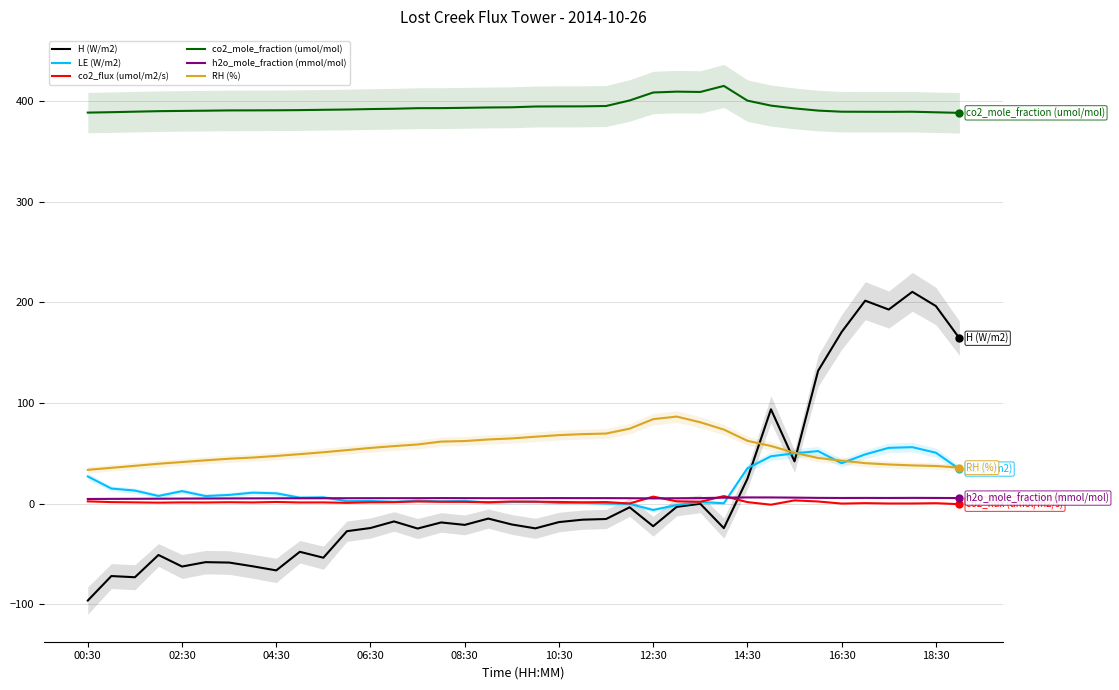

Between 13 and 19, which series saw the biggest shift?

RH (%)